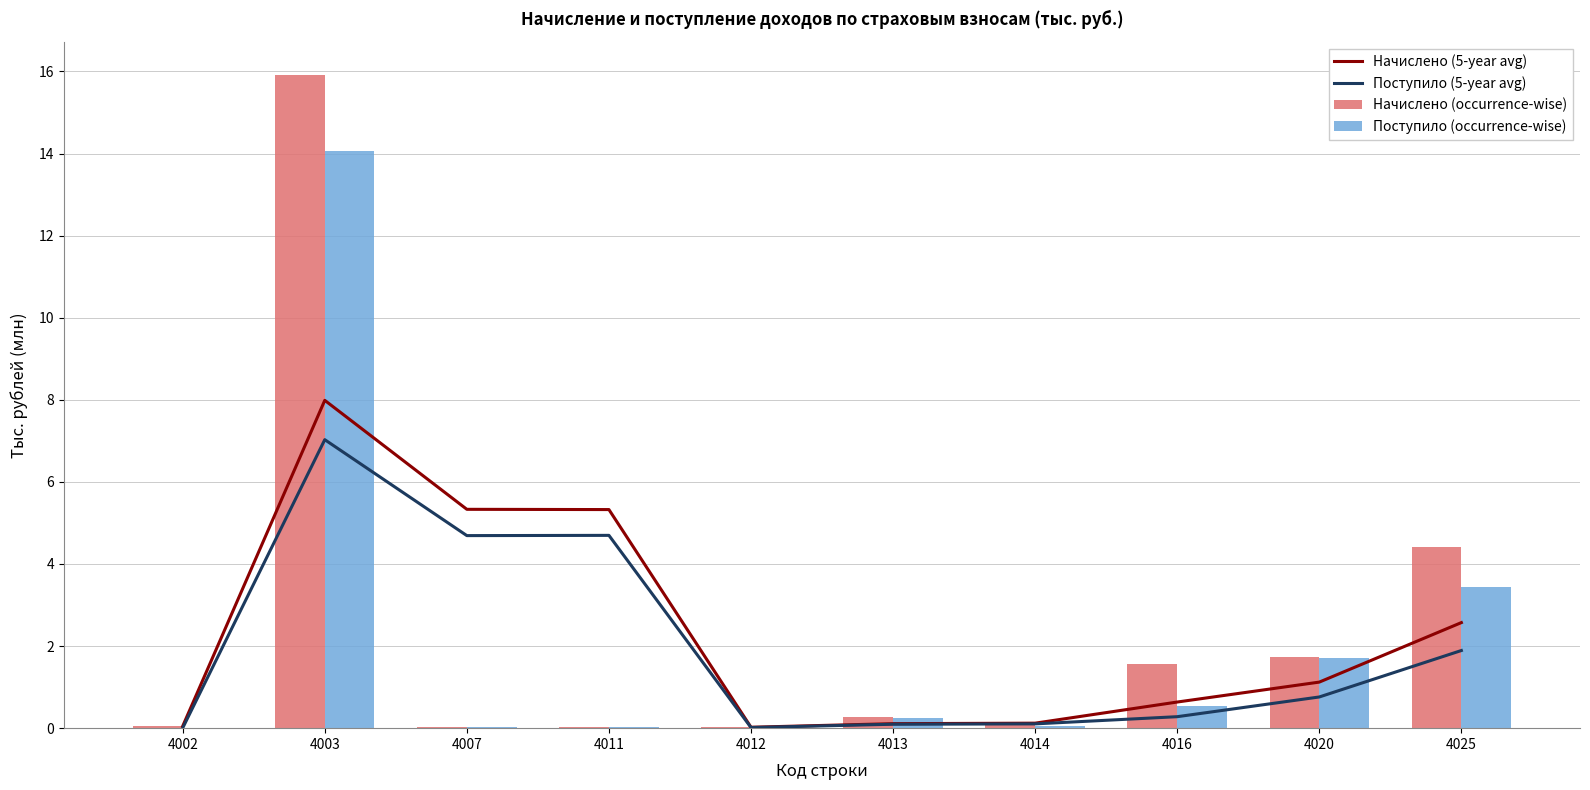

Is it true that Начислено (occurrence-wise) equals 0.0 at 4012?

True